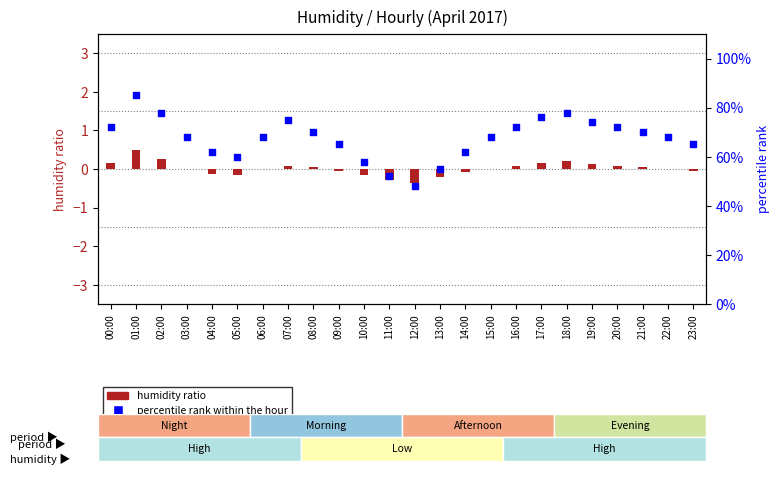

Which series reaches the maximum Y coordinate?

percentile rank within the hour